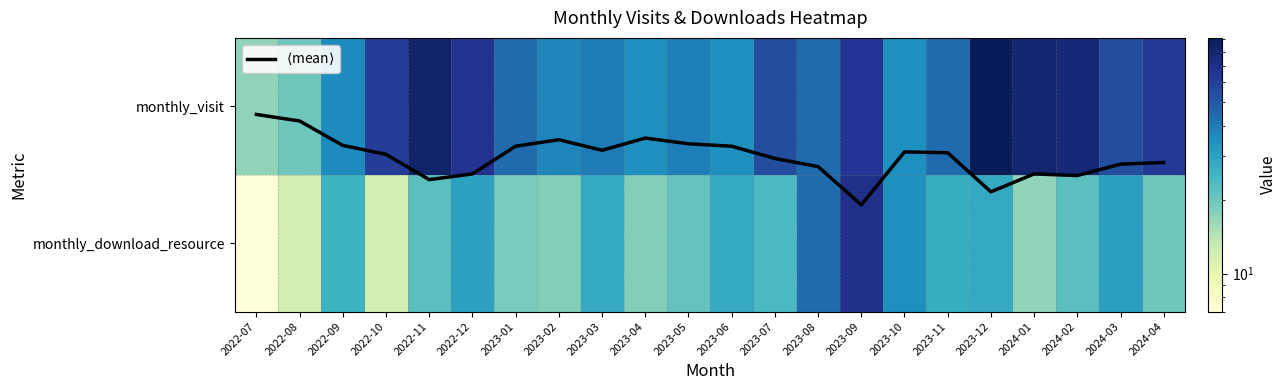

How many categories are shown in the chart?

22